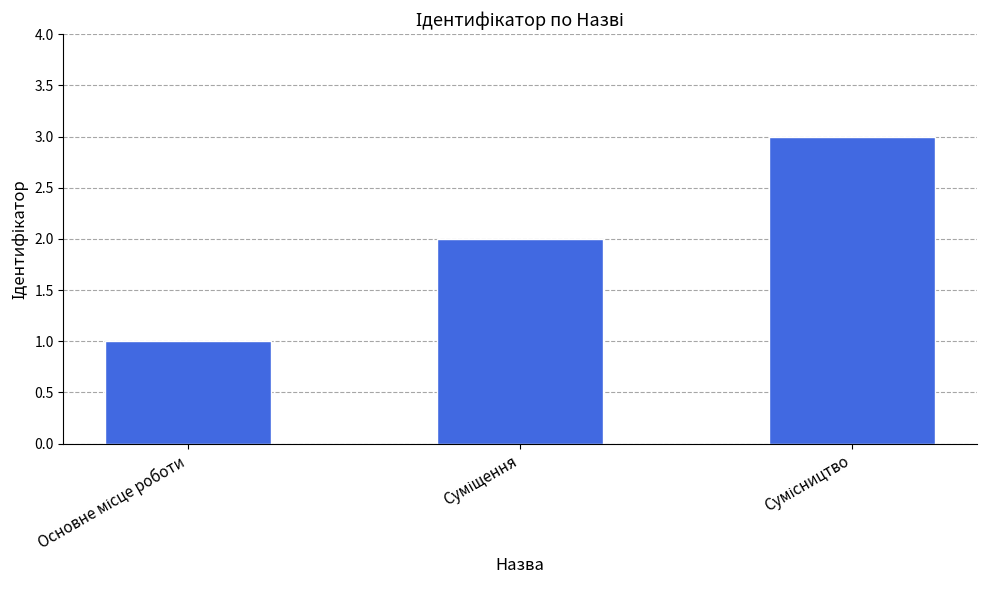

What is the maximum value shown in the chart?

3